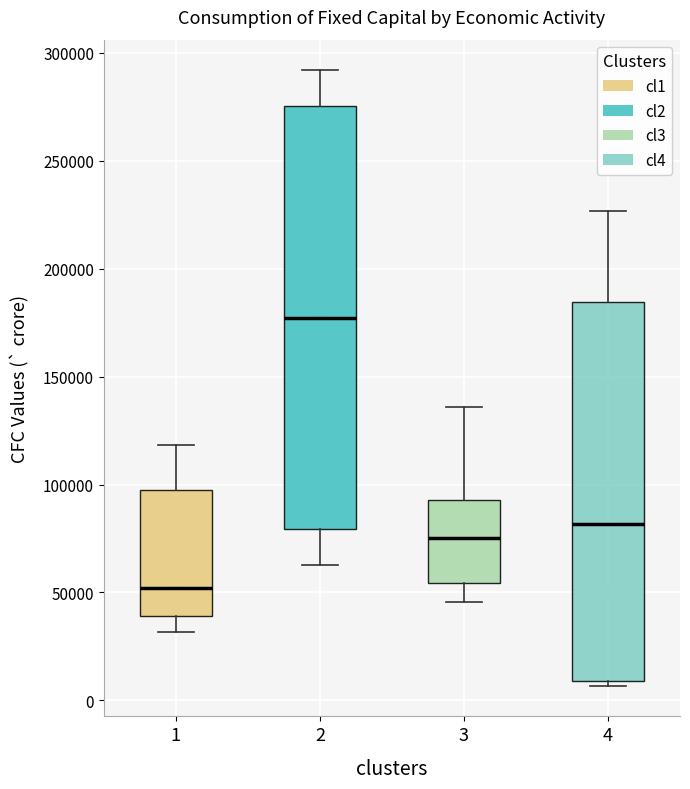

Where does the median line of the box at x = 3 sit on the y-axis? The values are not printed on the chart, so give them approximately, as read against the axis.

75000